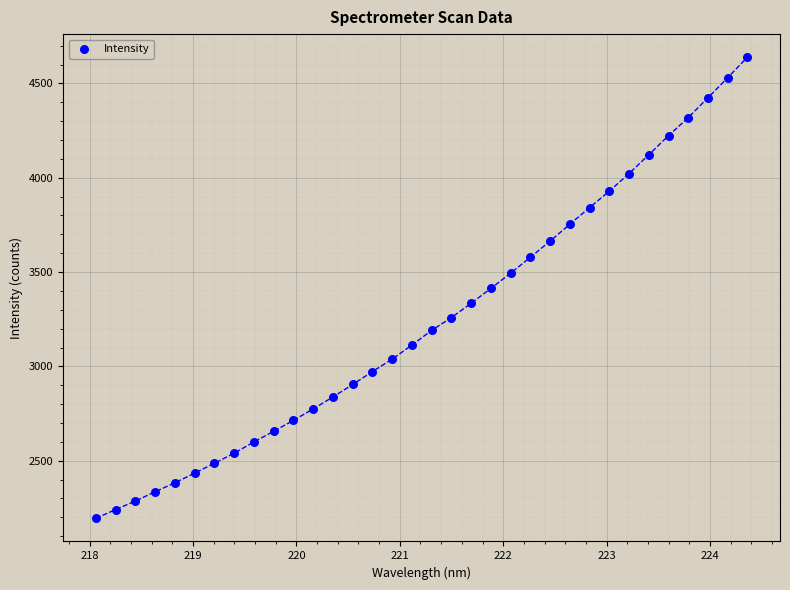

What is the range of Y values (max minus min)?

2445.4